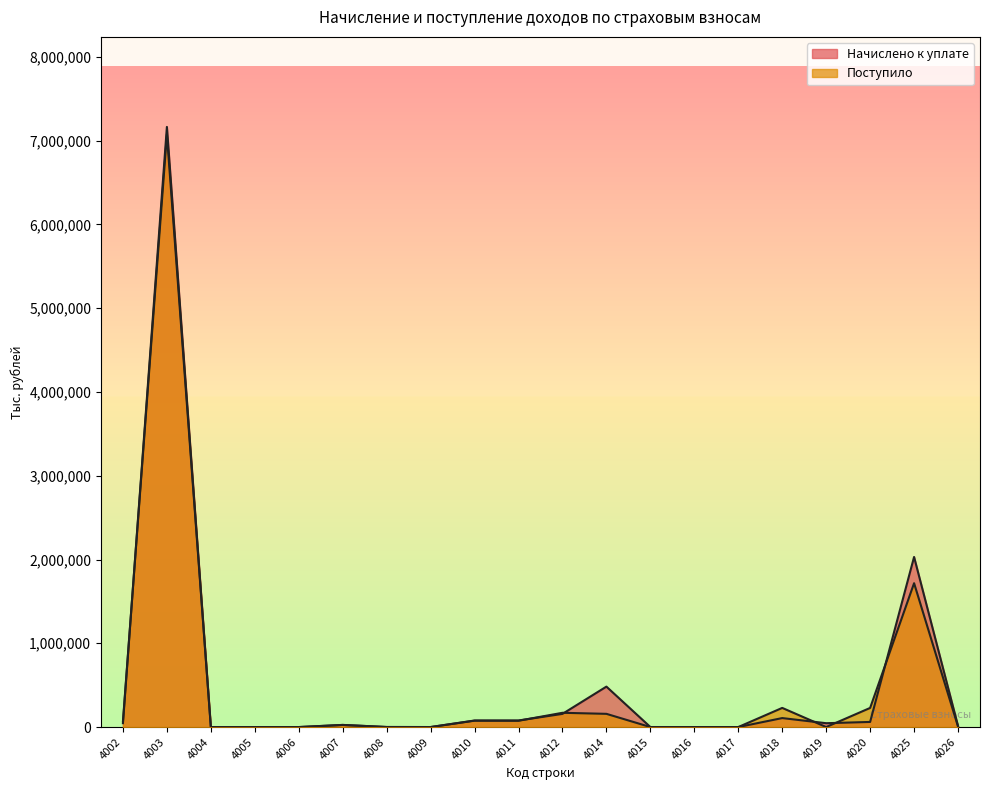

Between which two adjacent categories do Поступило and Начислено к уплате first intersect?

4002 and 4003